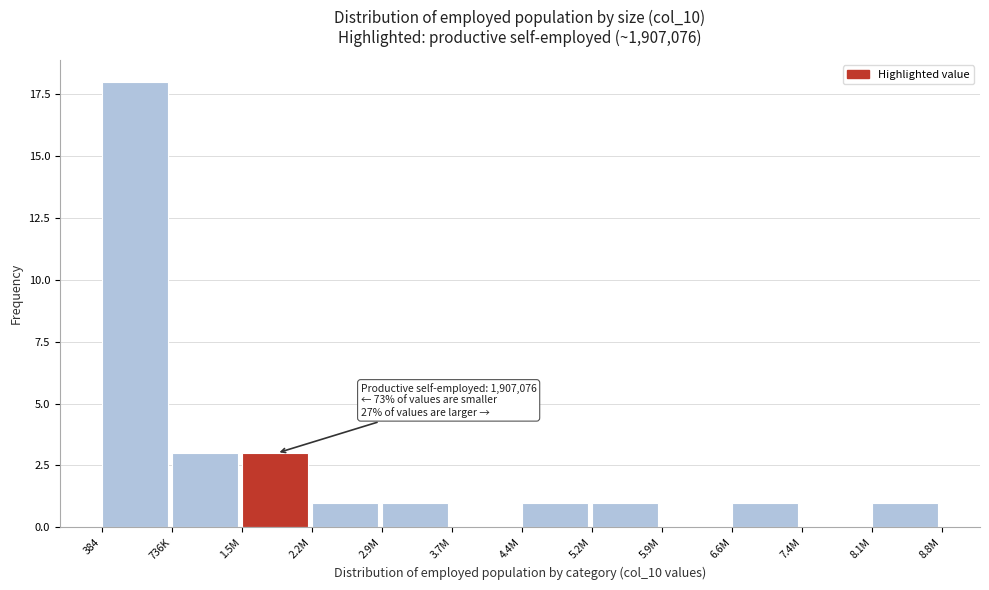

Reading left to right, extract all data points from this chart.

384=18	736K=3	1.5M=3	2.2M=1	2.9M=1	3.7M=0	4.4M=1	5.2M=1	5.9M=0	6.6M=1	7.4M=0	8.1M=1